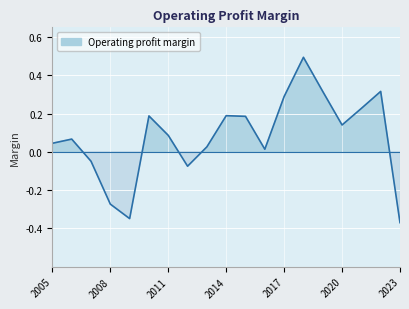

True or false: the data has more than 0 interior local peaks.

True